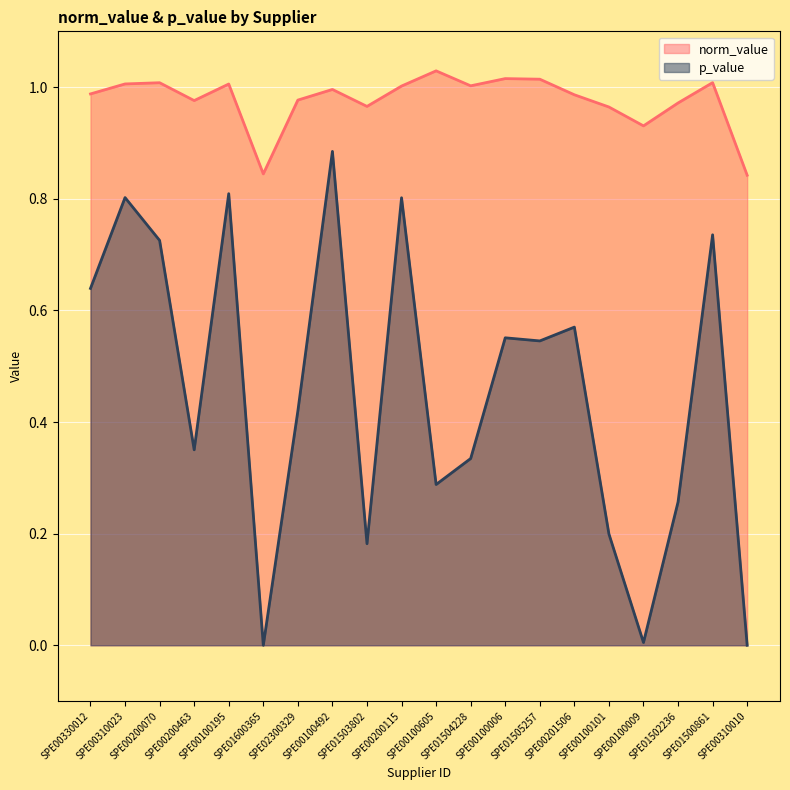

Reading left to right, list all the values displayed in this chart.

norm_value: 1.0	1.0	1.0	1.0	1.0	0.8	1.0	1.0	1.0	1.0	1.0	1.0	1.0	1.0	1.0	1.0	0.9	1.0	1.0	0.8
p_value: 0.6	0.8	0.7	0.4	0.8	0.0	0.4	0.9	0.2	0.8	0.3	0.3	0.6	0.5	0.6	0.2	0.0	0.3	0.7	0.0